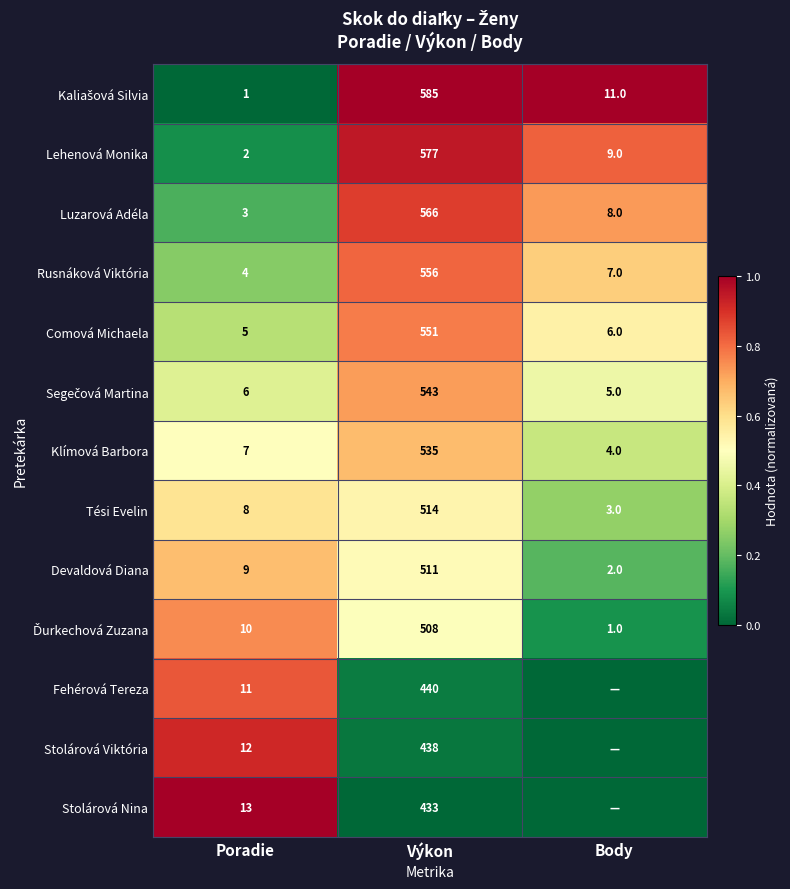

At which category is the sum across all series the highest?

Výkon